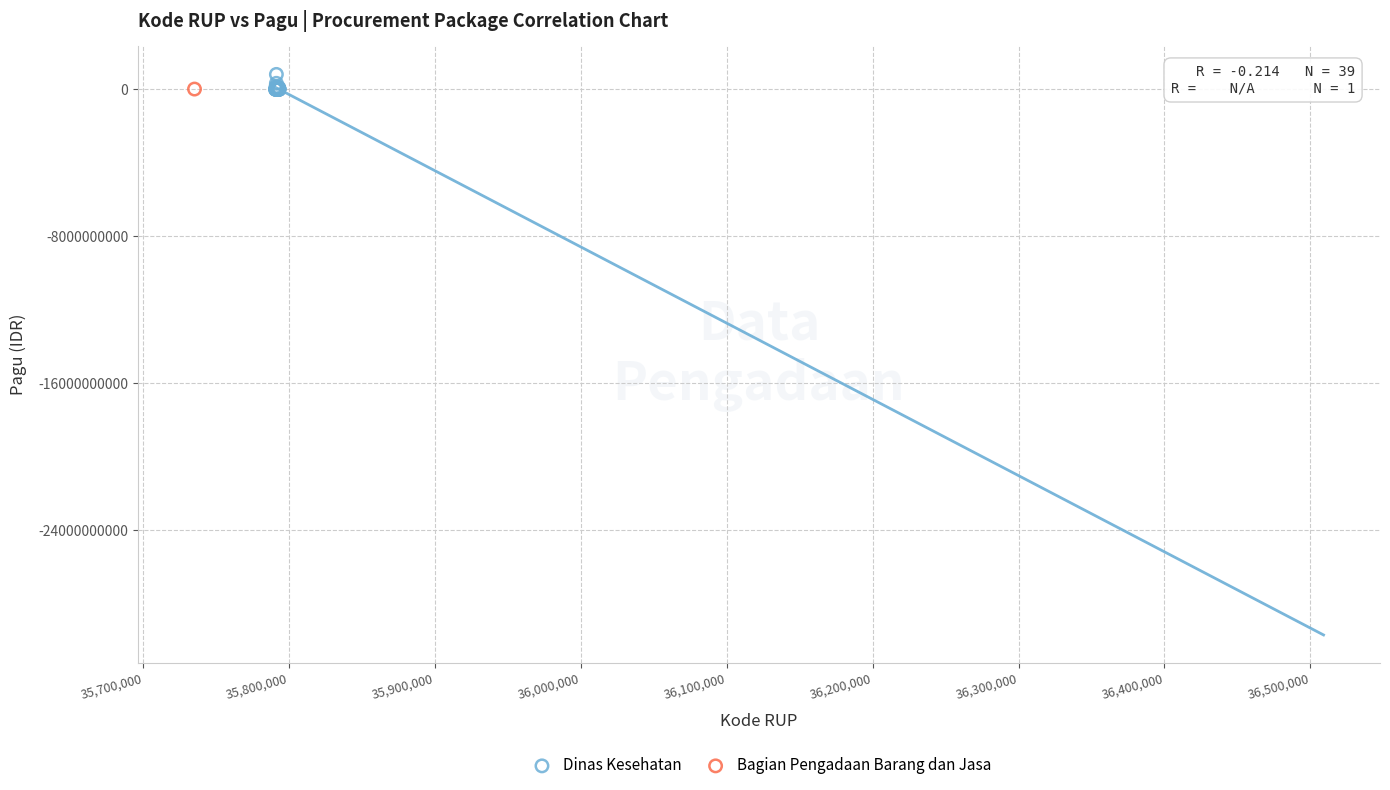

What are all the series names shown in the legend?

Dinas Kesehatan, Bagian Pengadaan Barang dan Jasa